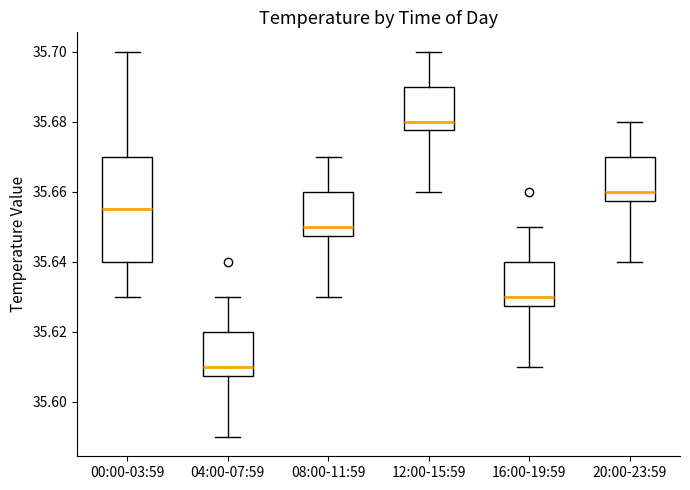

Reading left to right, read every box against the y-axis: the position of its median line, the range the box covers, and the ends of its whiskers. The values are not printed on the chart, so give them approximately, as read against the axis.

00:00-03:59: median 35.656, box 35.640 to 35.670, whiskers 35.630 to 35.700
04:00-07:59: median 35.610, box 35.608 to 35.620, whiskers 35.590 to 35.630
08:00-11:59: median 35.650, box 35.648 to 35.660, whiskers 35.630 to 35.670
12:00-15:59: median 35.680, box 35.678 to 35.690, whiskers 35.660 to 35.700
16:00-19:59: median 35.630, box 35.628 to 35.640, whiskers 35.610 to 35.650
20:00-23:59: median 35.660, box 35.658 to 35.670, whiskers 35.640 to 35.680